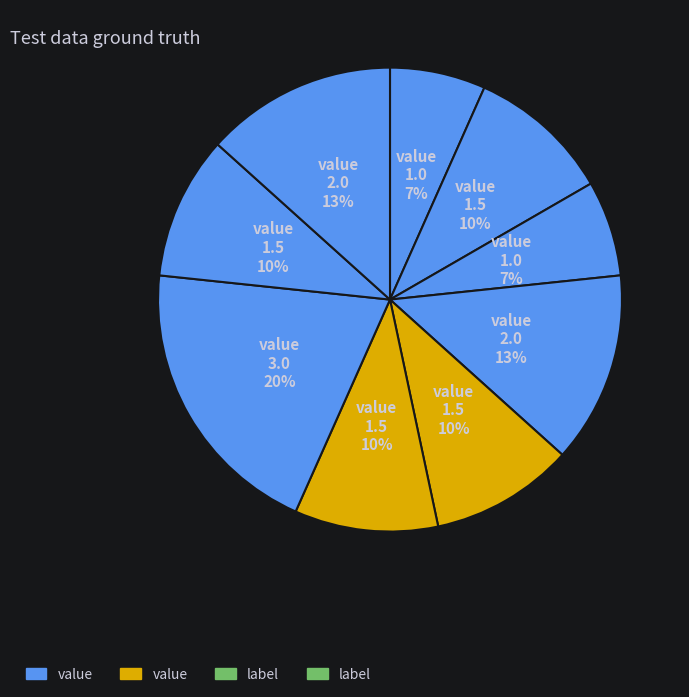

To the nearest percent, what is the average slice percentage?

11%